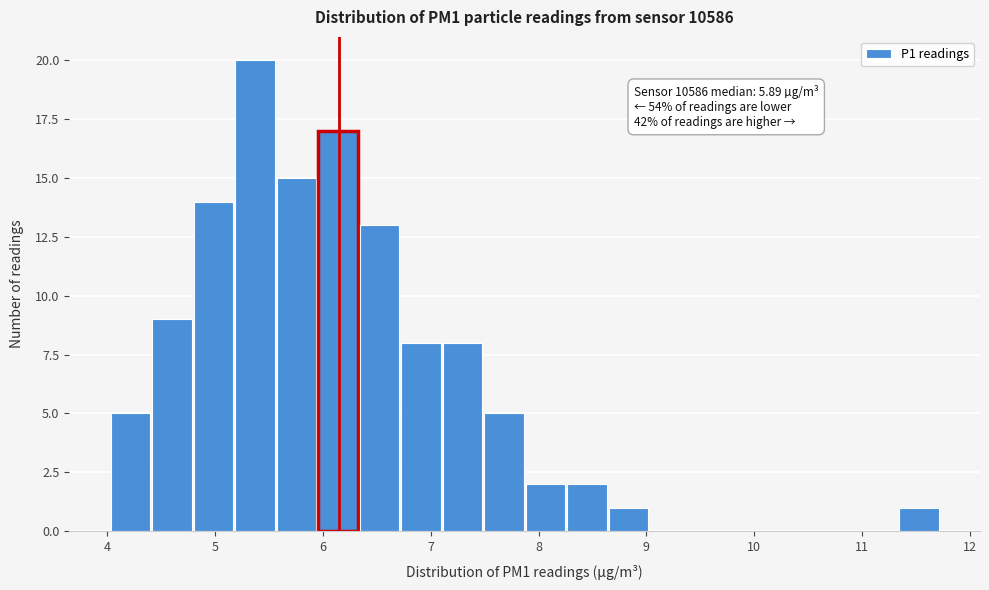

Read against the x-axis, roughly where is the centre of the tallest bar?

5.4